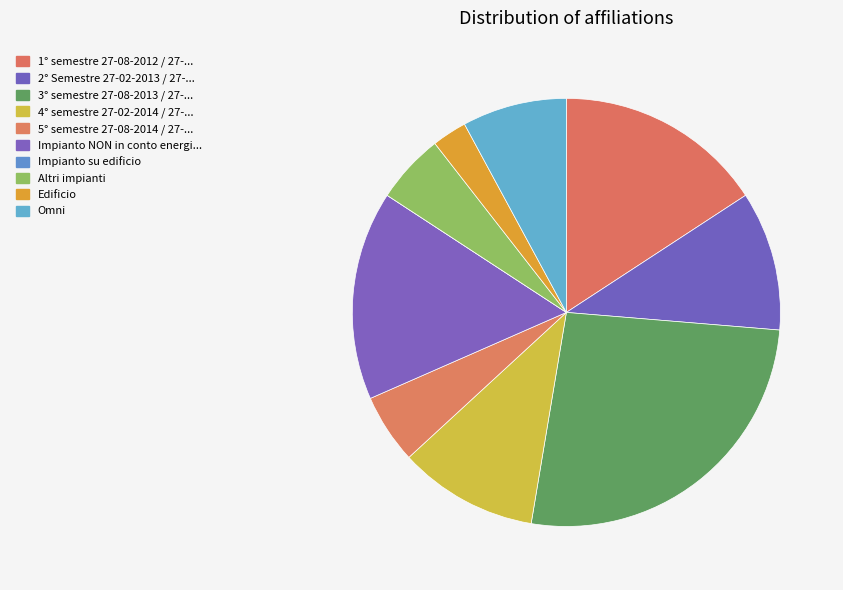

Is there any slice that represents more than half of the pie?

No